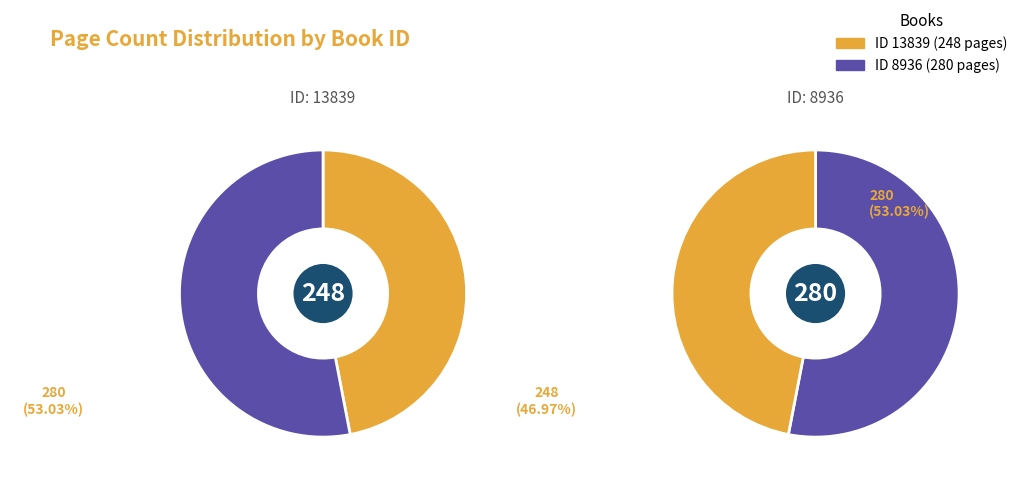

What is the change in value from 13839 to 8936?

+32